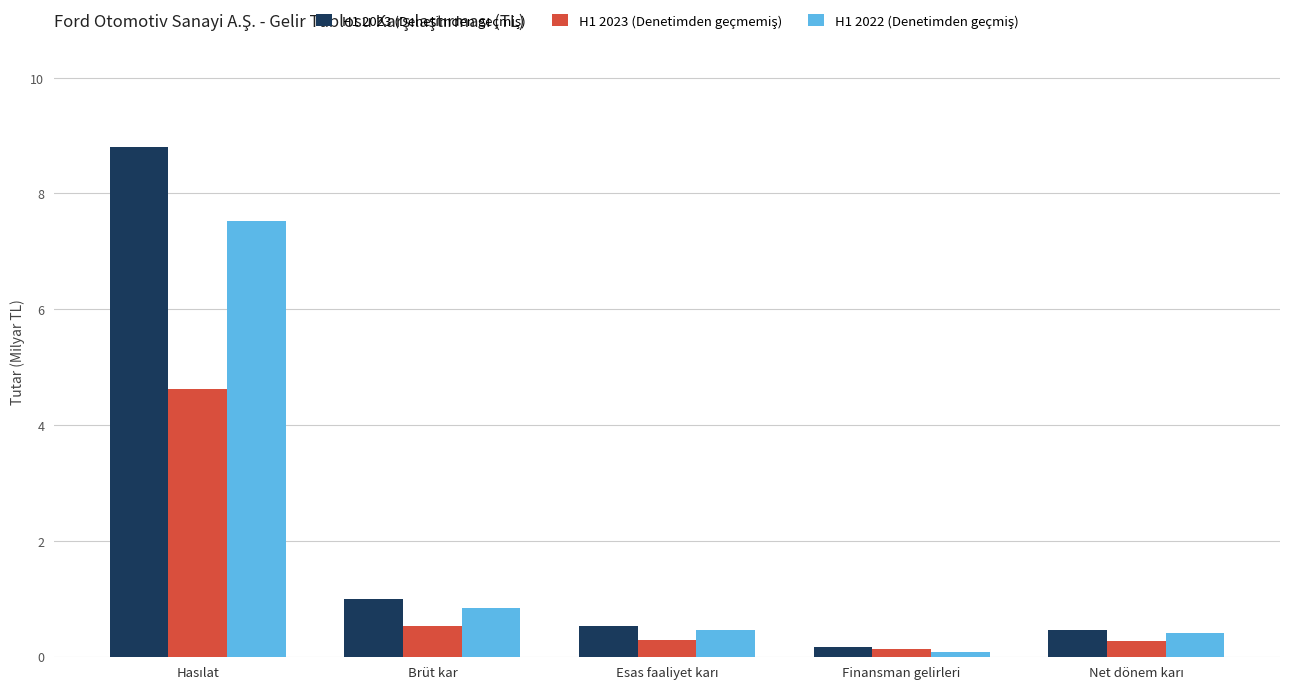

What is the total value across all series at Brüt kar?

2.4